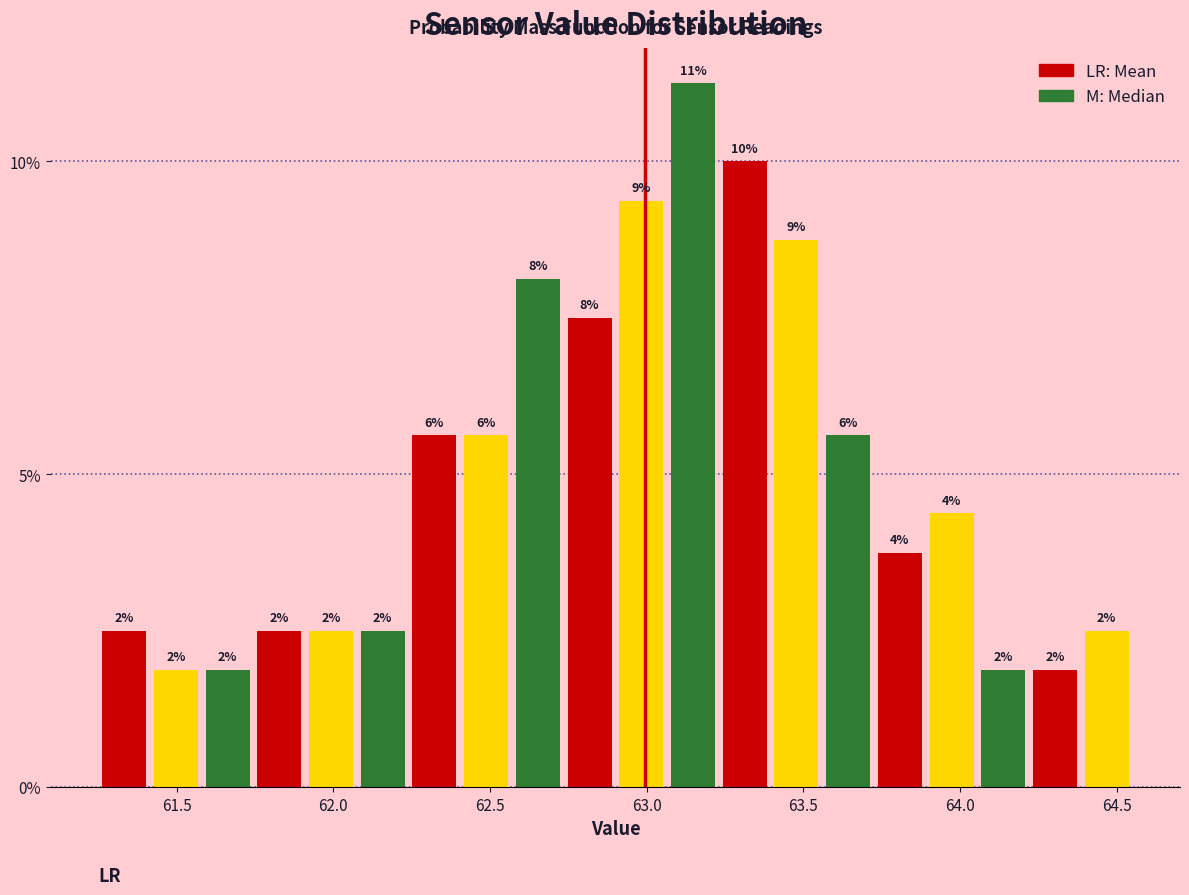

Read against the x-axis, roughly where is the centre of the tallest bar?

63.15